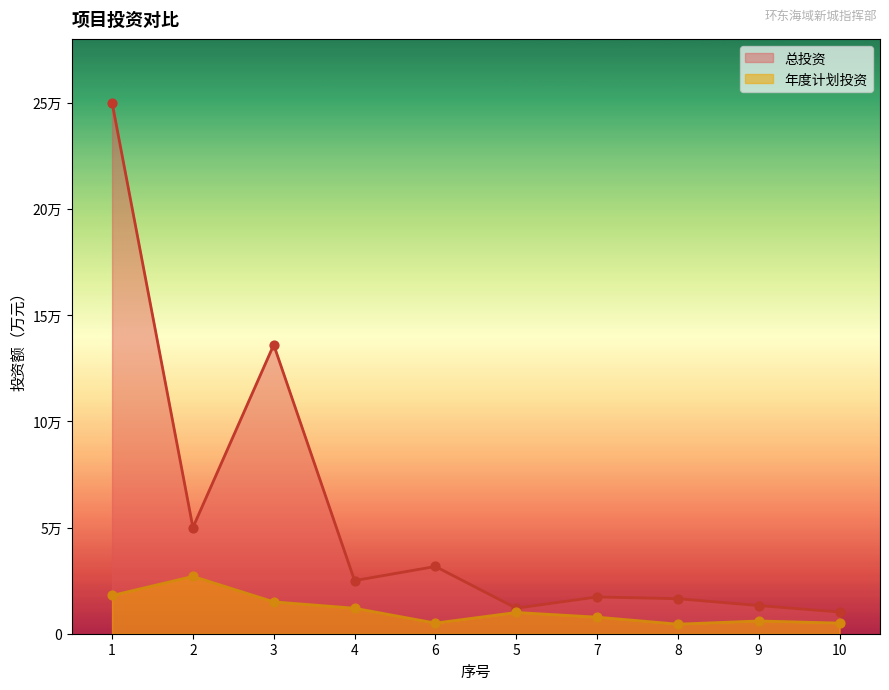

At which category is the sum across all series the highest?

1